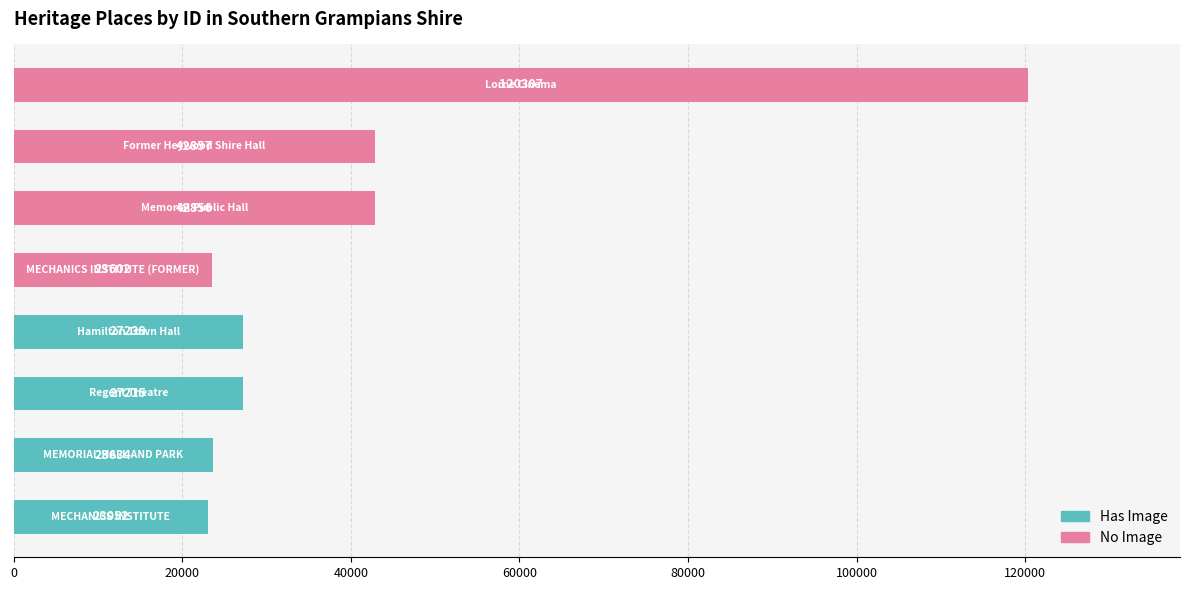

Are the bars grouped side by side (vs. stacked)?

Yes